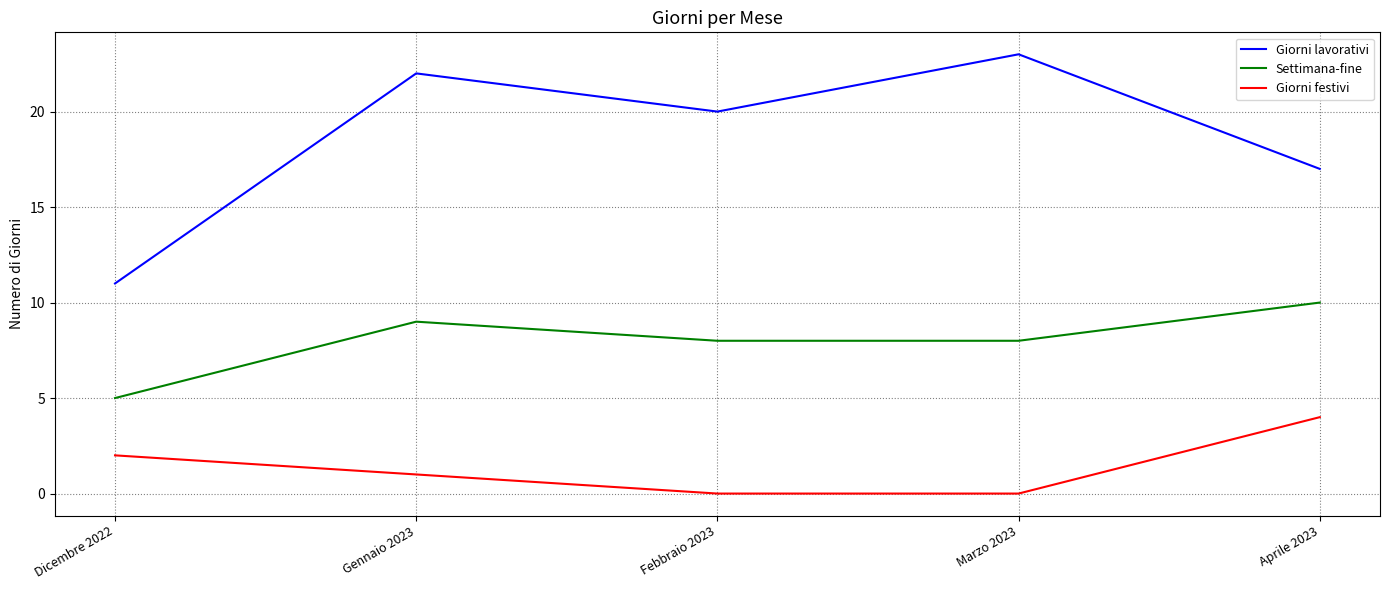

Where is the first local minimum for Giorni lavorativi?

Febbraio 2023